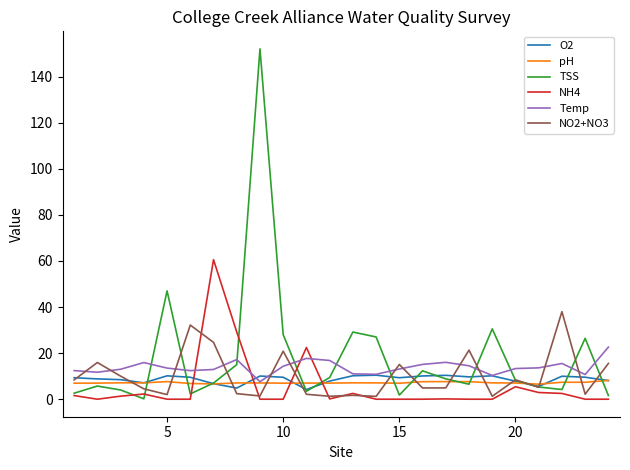

True or false: O2 and NH4 intersect in this chart.

True